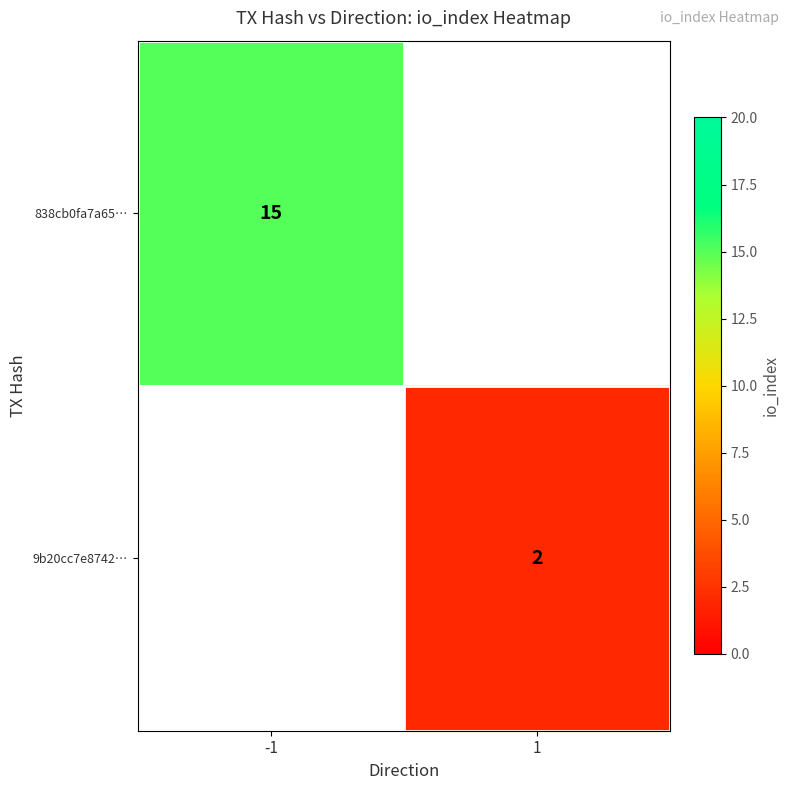

At how many categories does at least one series exceed 5?

1